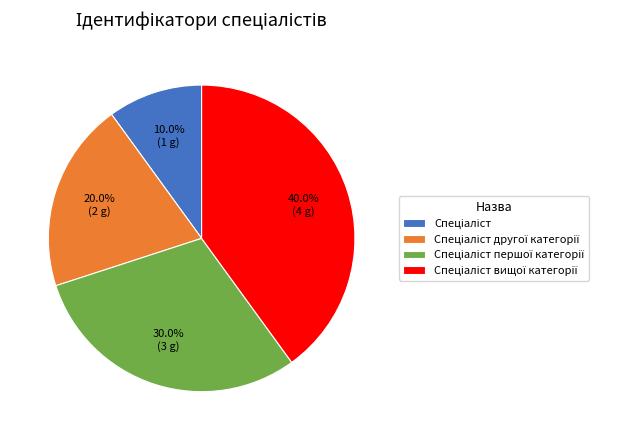

Is there a majority slice in this chart?

No